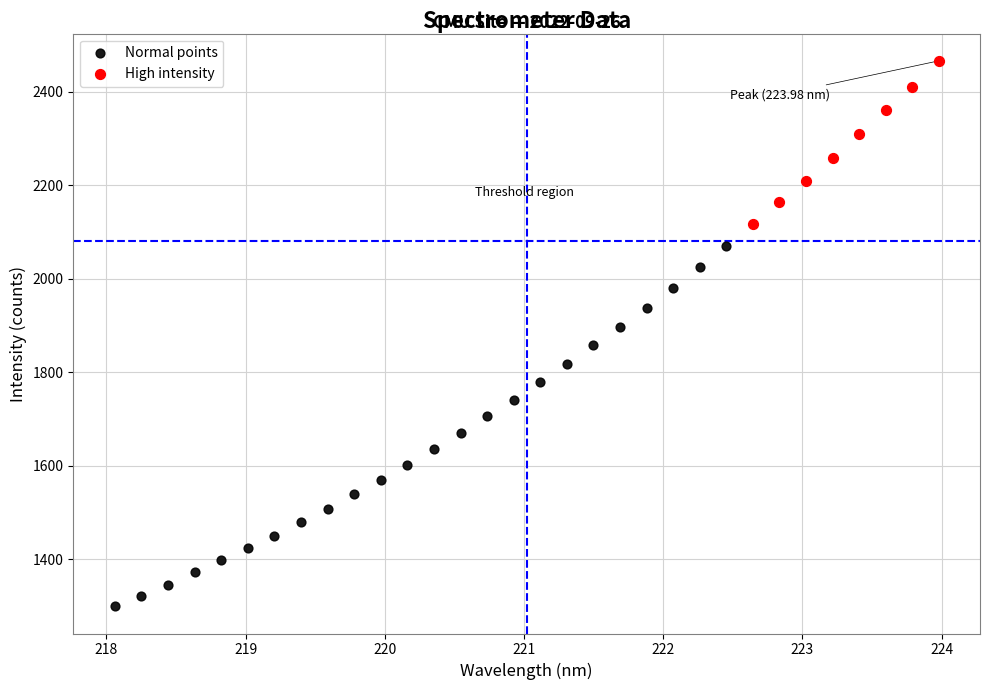

Which series reaches the minimum Y coordinate?

Normal points